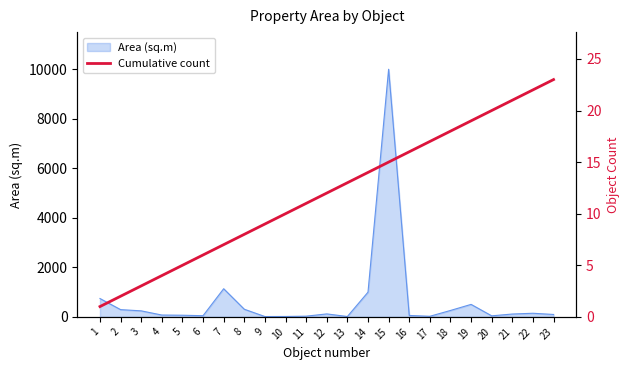

The value at 9 is 6. True or false?

False